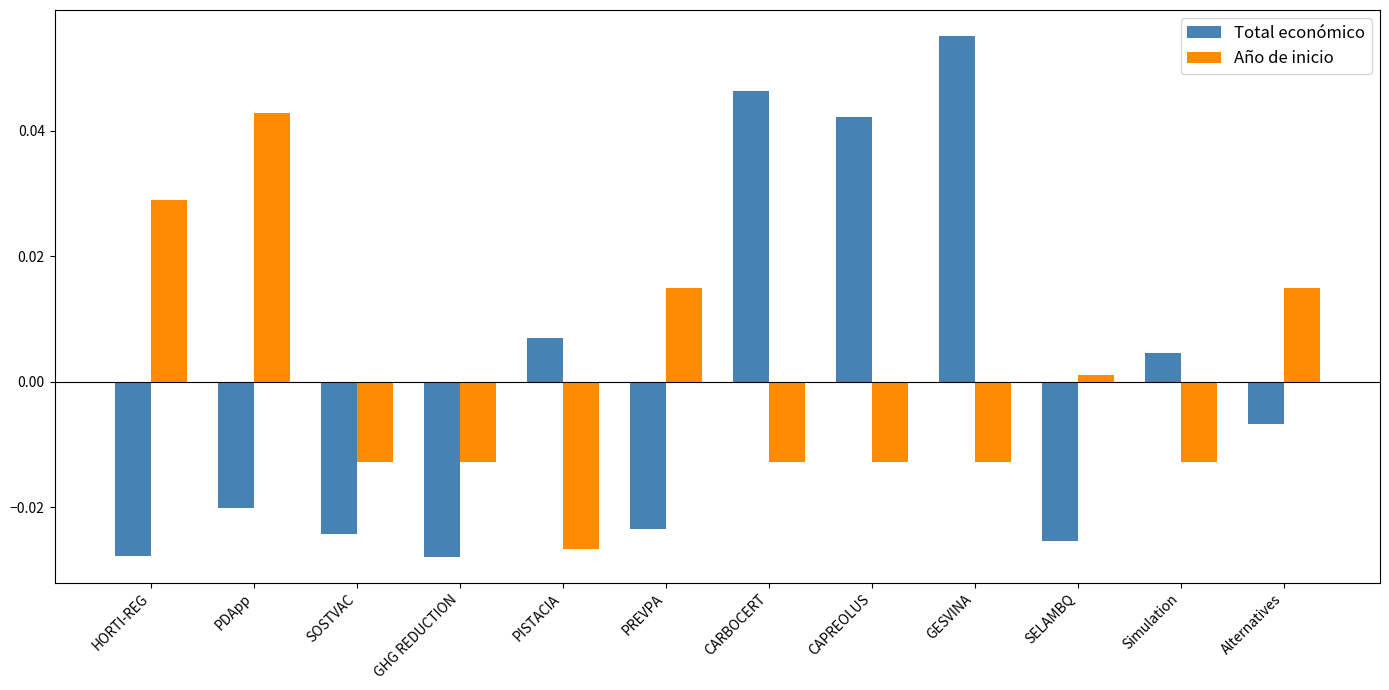

At GESVINA, list the series in order from smallest to largest.

Año de inicio, Total económico